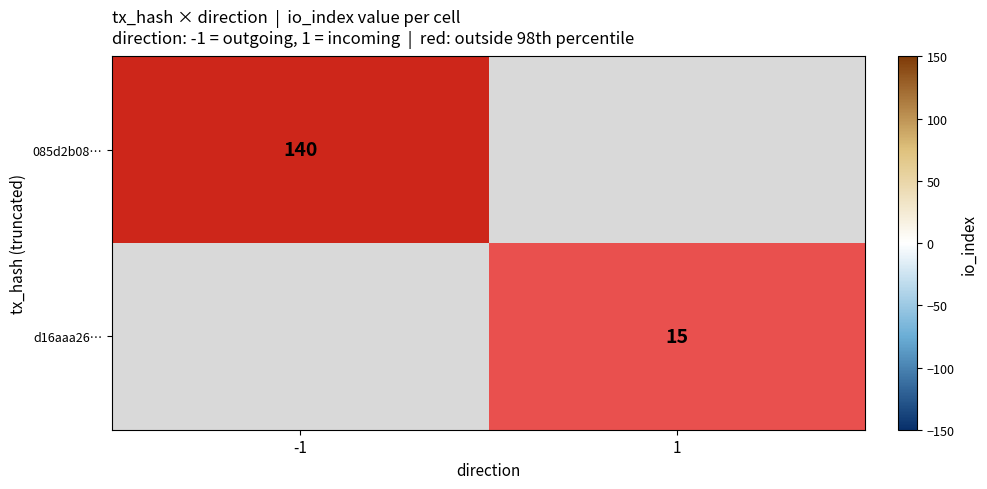

Is it true that 085d2b08… equals 86 at -1?

False